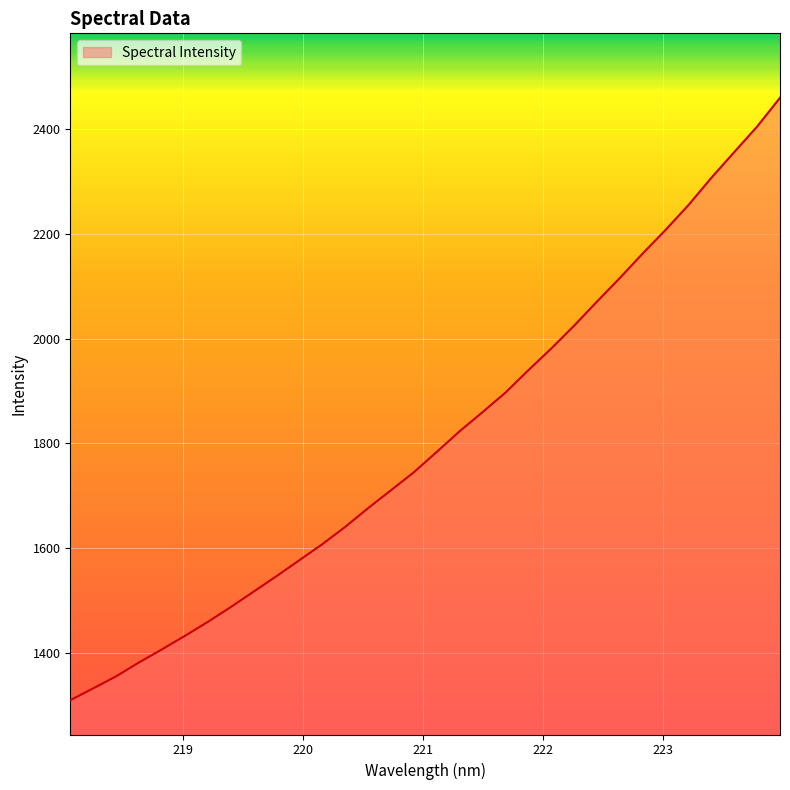

What is the minimum value shown in the chart?

1309.5